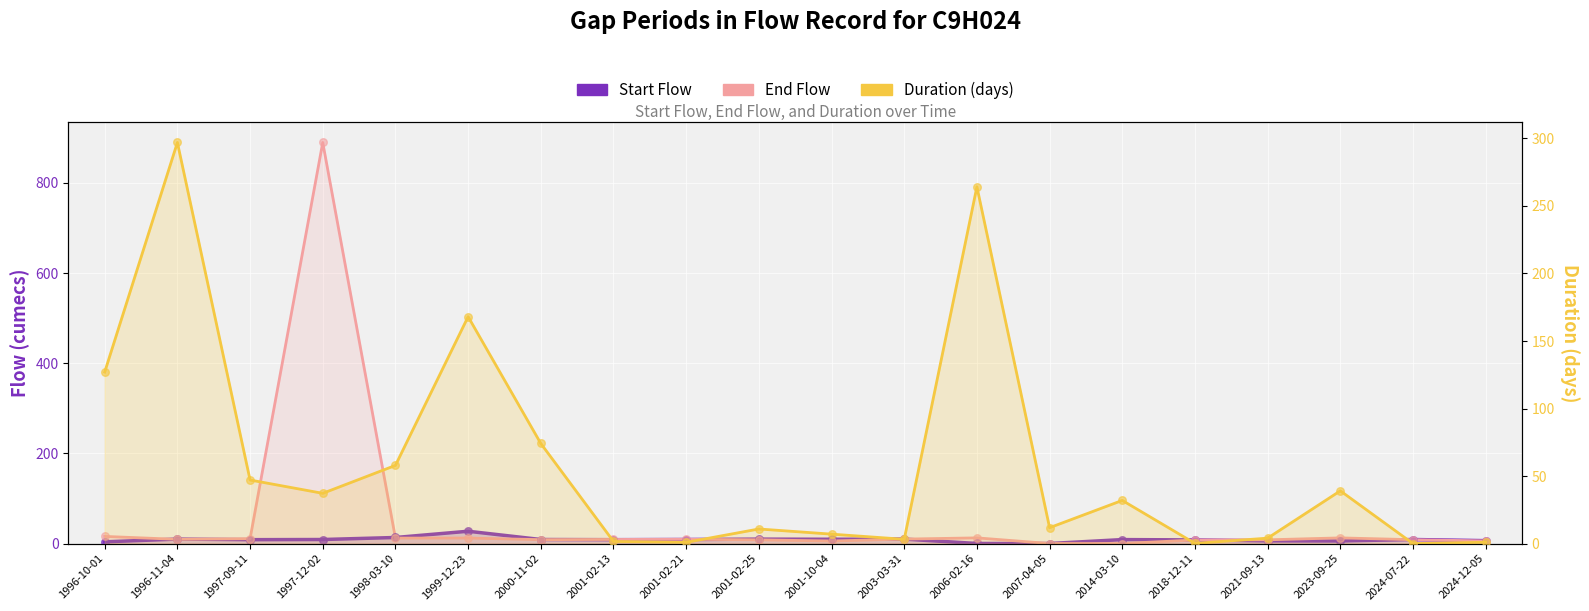

Which series has the largest total across all categories?

Duration (days)